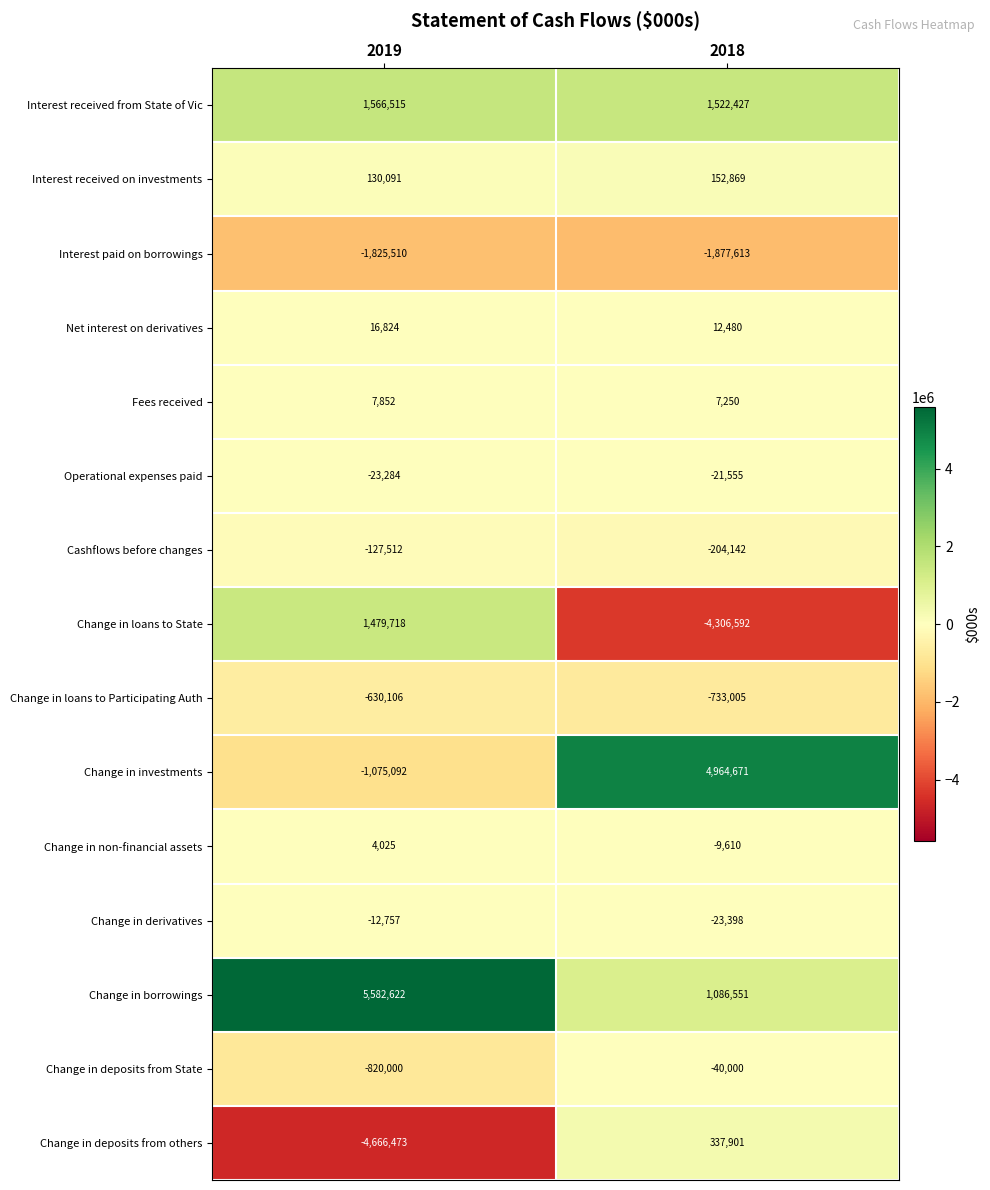

Which category has the lowest value in the Change in deposits from State series?

2019